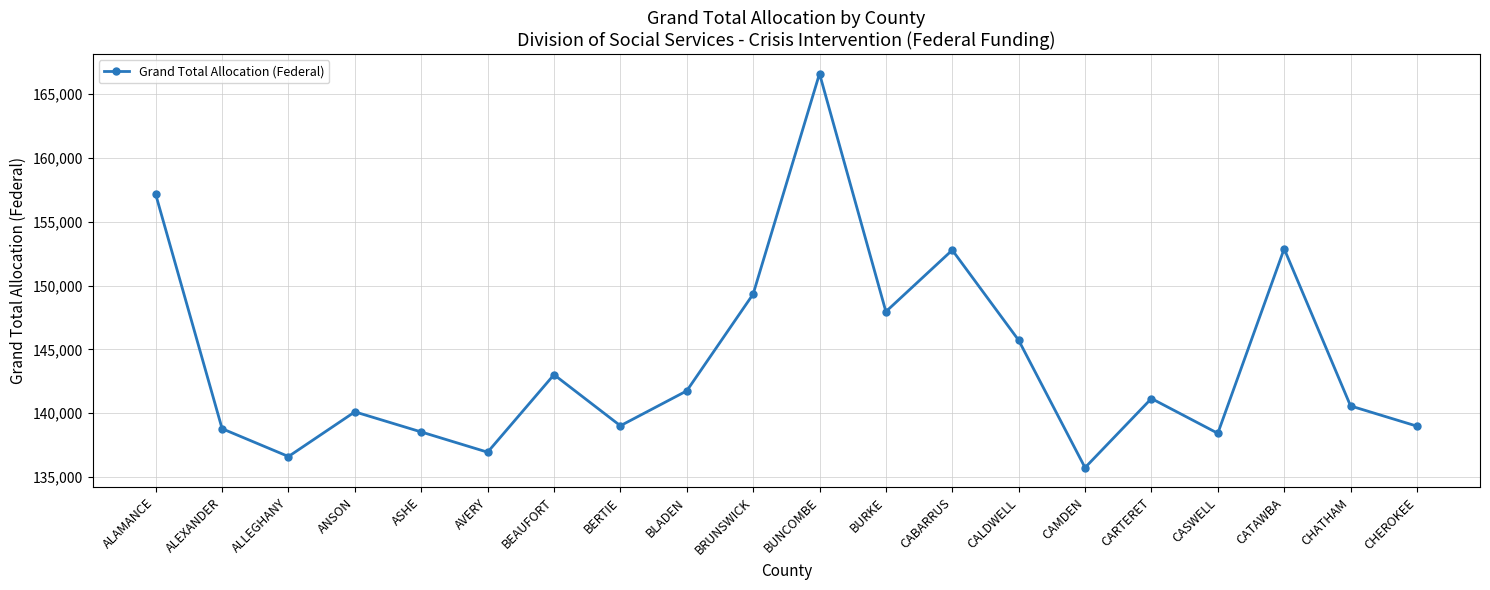

What is the sum of all values?

2882065.5